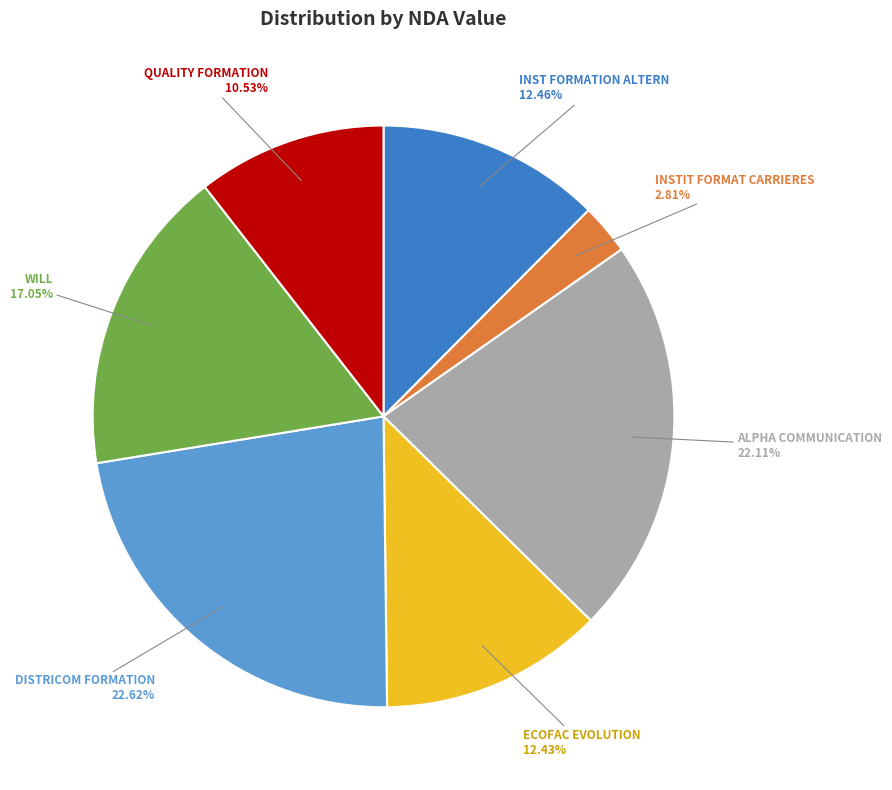

How many slices are in this pie chart?

7